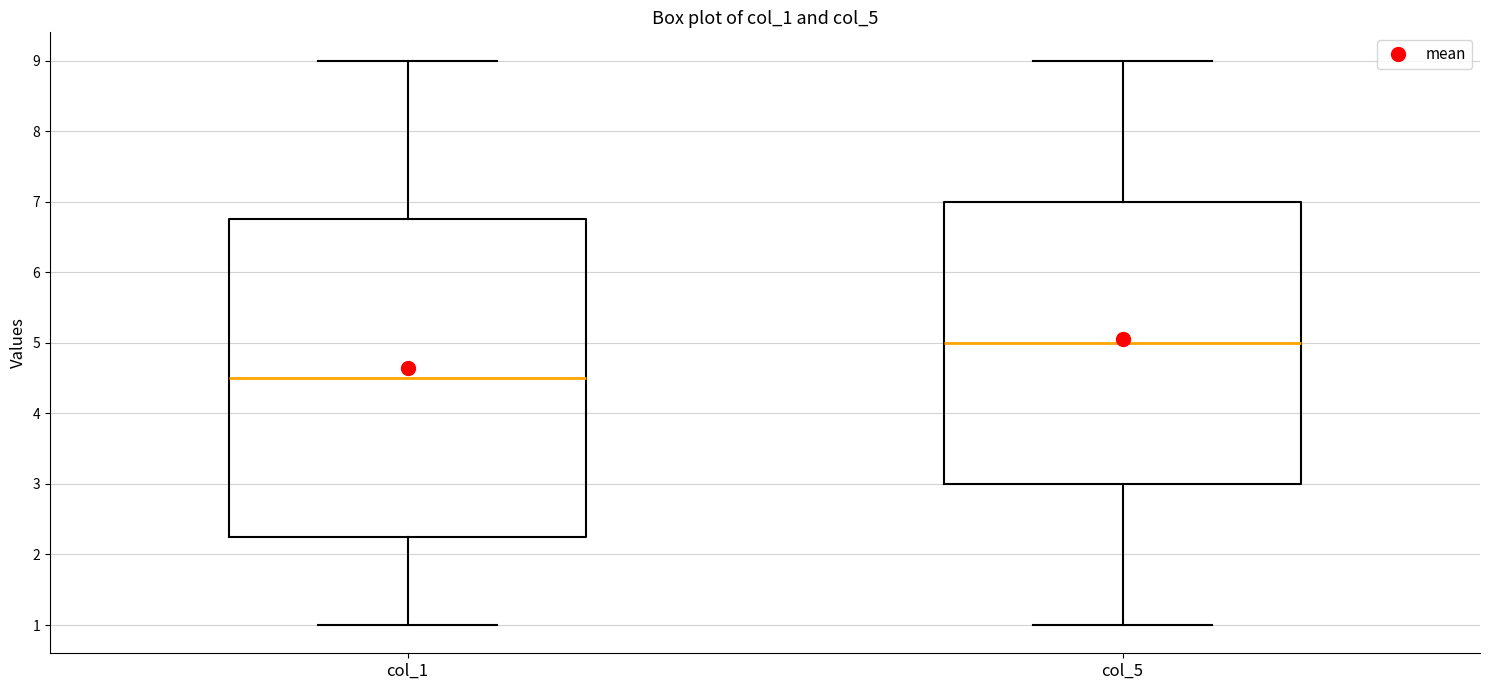

Which box is the tallest, from its lower edge to its upper edge?

col_1